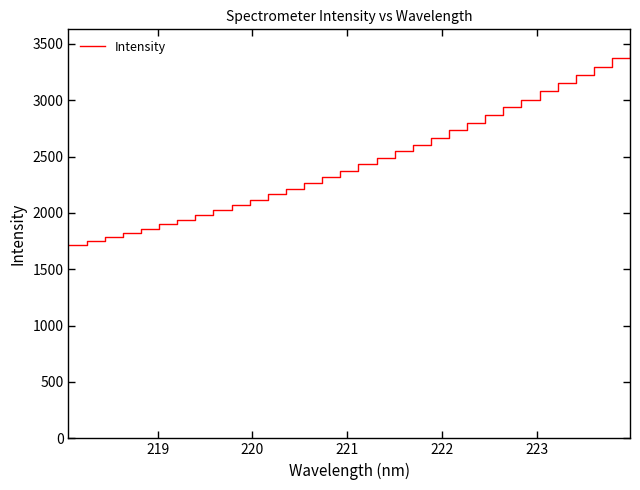

What is the smallest value displayed?

1714.7